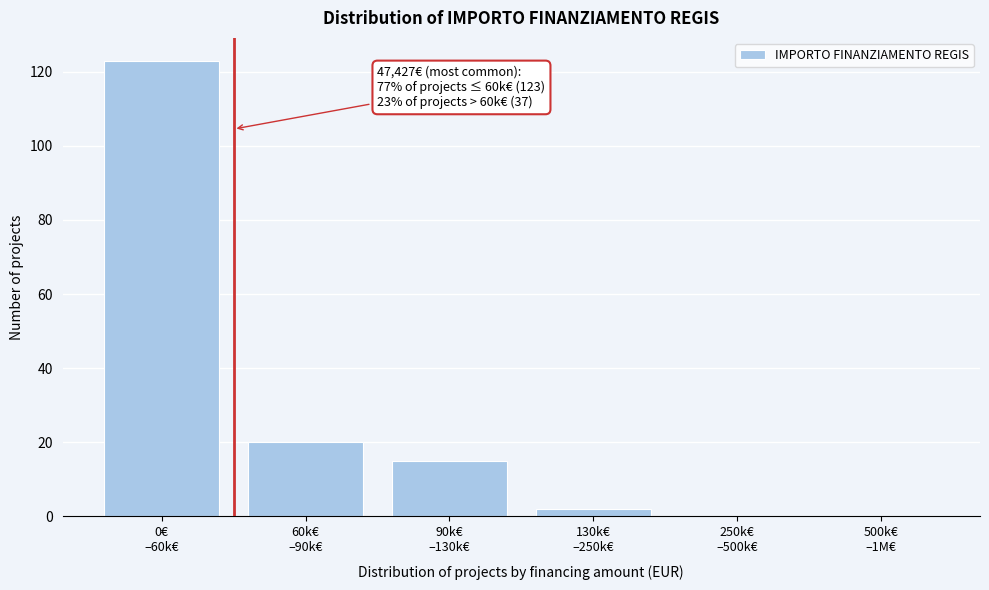

What is the greatest value displayed?

123